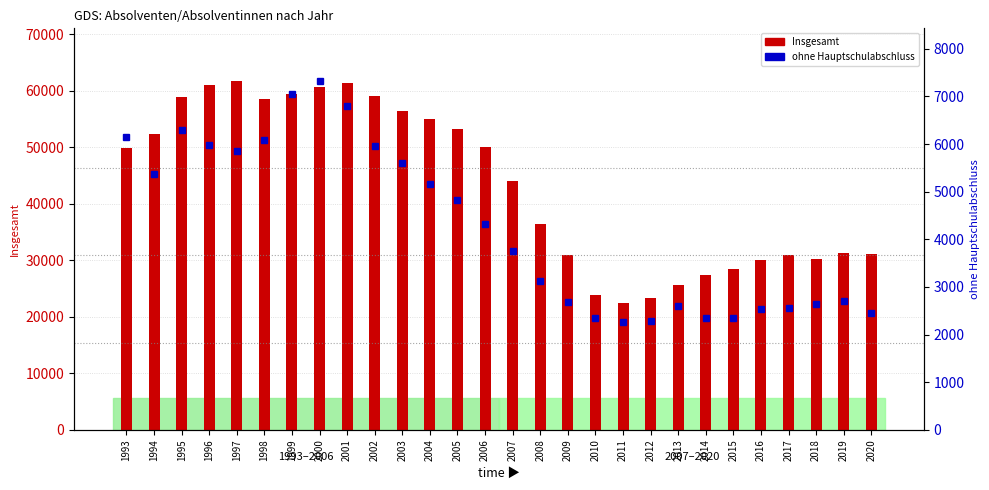

What is the minimum value for ohne Hauptschulabschluss?

2259